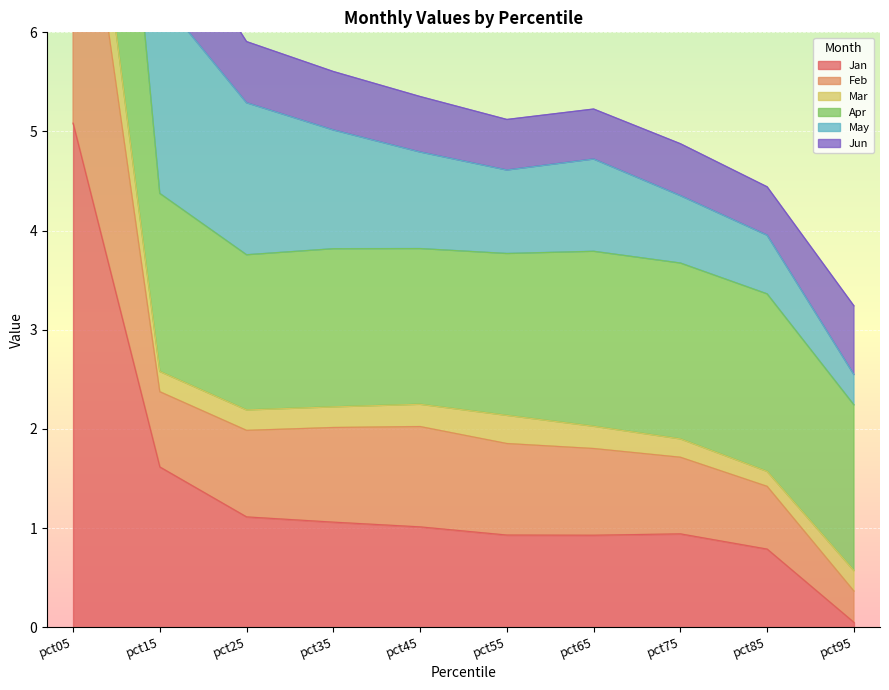

At which category does the chart reach its minimum across all series?

pct95